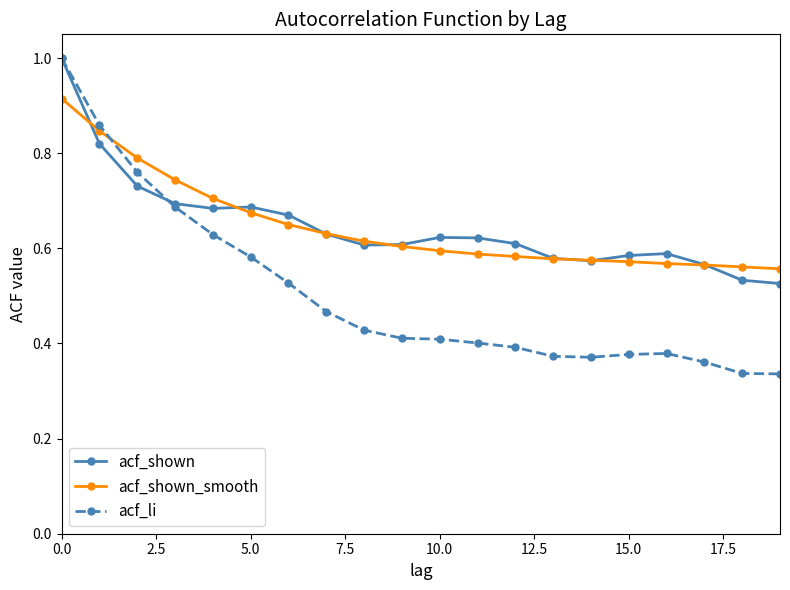

What is the maximum value shown in the chart?

1.0